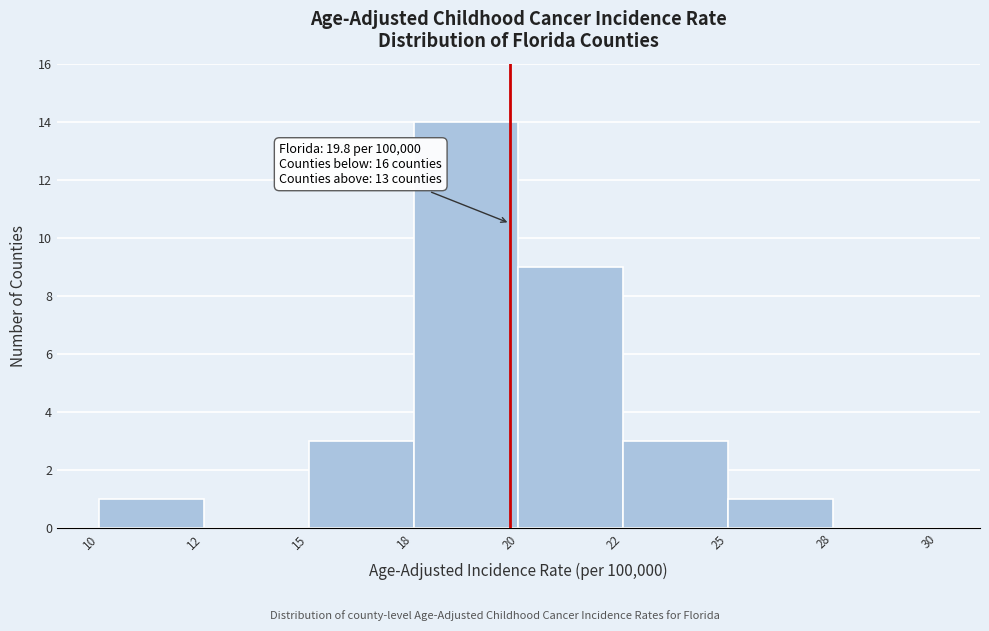

Reading left to right, transcribe all the data shown in this chart.

10=1	12=0	15=3	18=14	20=9	22=3	25=1	28=0